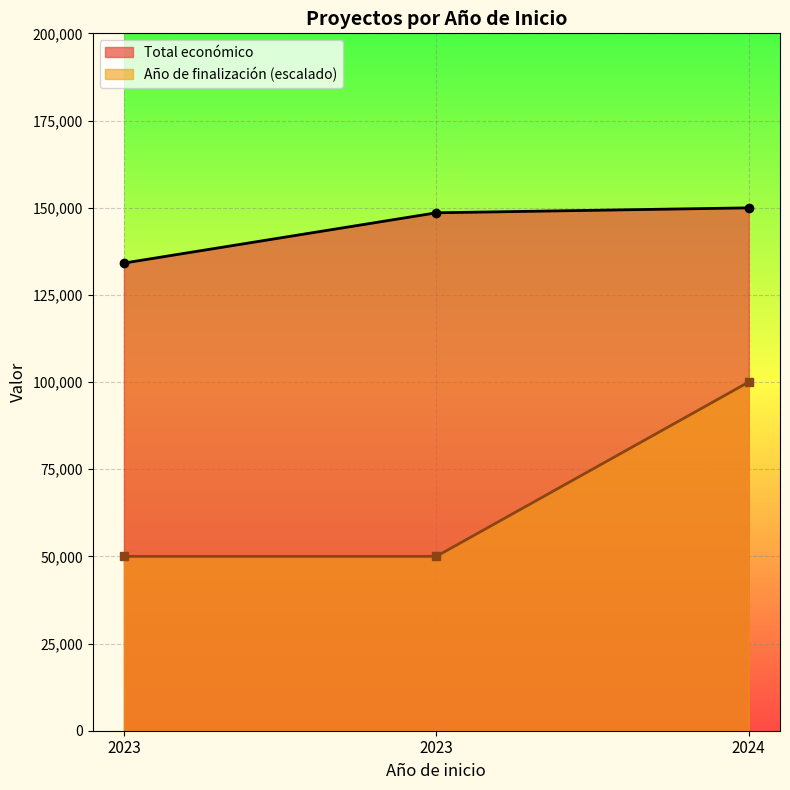

The value of Total económico at 2023 is 134112. True or false?

True